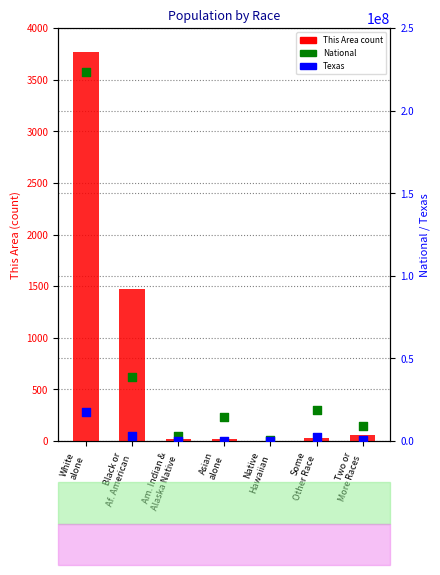

Which series has the widest spread of Y values?

National